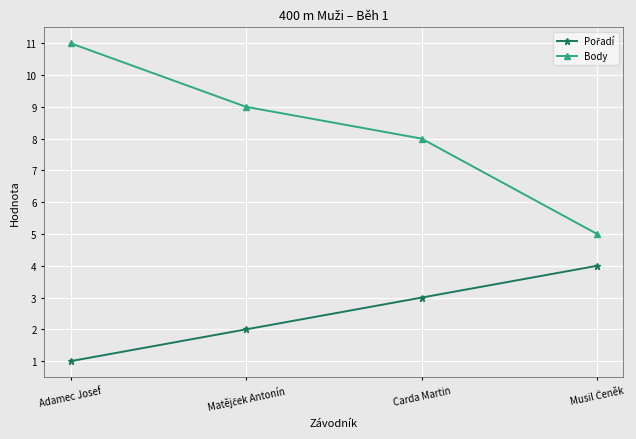

The Body series shows 11 at Adamec Josef. True or false?

True